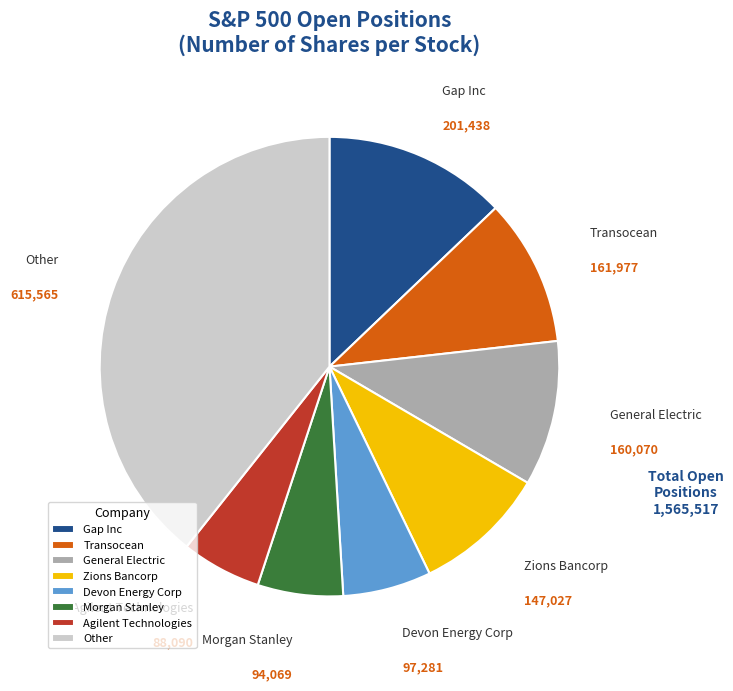

Combined, do Devon Energy Corp and Gap Inc account for over 50%?

No